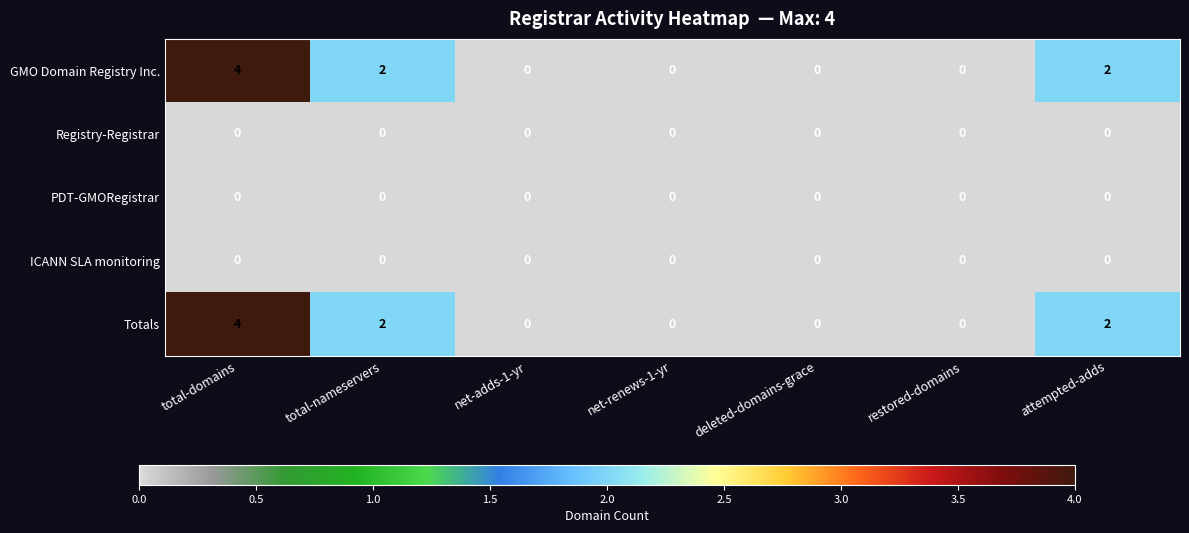

At which label does GMO Domain Registry Inc. reach its peak?

total-domains